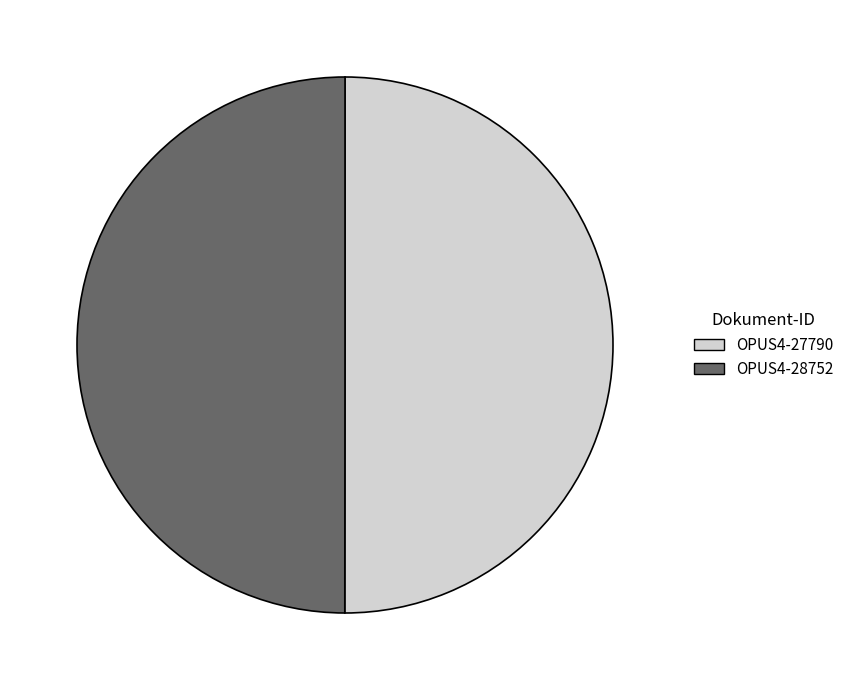

Do OPUS4-28752 and OPUS4-27790 together represent more than half of the pie?

Yes